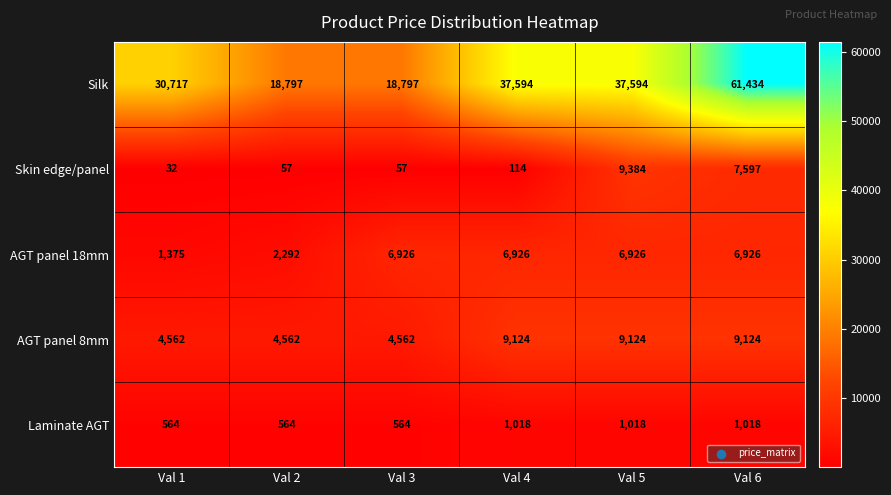

What value does the AGT panel 18mm series have at Val 6, to the nearest 100?

6900